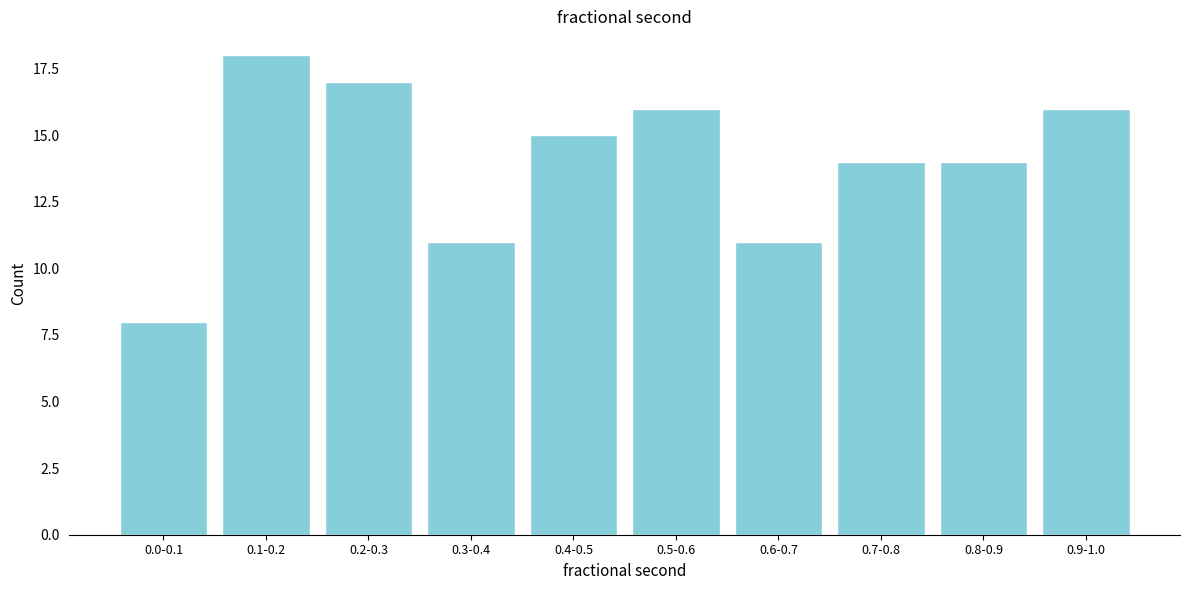

Reading right to left, list all the values displayed in this chart.

0.9-1.0=16	0.8-0.9=14	0.7-0.8=14	0.6-0.7=11	0.5-0.6=16	0.4-0.5=15	0.3-0.4=11	0.2-0.3=17	0.1-0.2=18	0.0-0.1=8